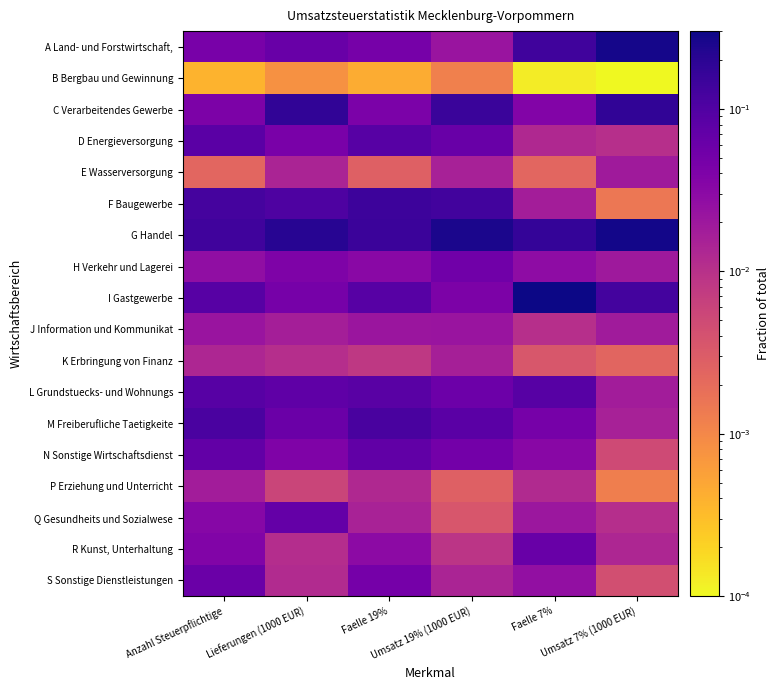

Reading right to left, transcribe all the data shown in this chart.

A Land- und Forstwirtschaft,: Umsatz 7% (1000 EUR)=0.3	Faelle 7%=0.1	Umsatz 19% (1000 EUR)=0.0	Faelle 19%=0.0	Lieferungen (1000 EUR)=0.1	Anzahl Steuerpflichtige=0.0
B Bergbau und Gewinnung: Umsatz 7% (1000 EUR)=0.0	Faelle 7%=0.0	Umsatz 19% (1000 EUR)=0.0	Faelle 19%=0.0	Lieferungen (1000 EUR)=0.0	Anzahl Steuerpflichtige=0.0
C Verarbeitendes Gewerbe: Umsatz 7% (1000 EUR)=0.2	Faelle 7%=0.0	Umsatz 19% (1000 EUR)=0.2	Faelle 19%=0.0	Lieferungen (1000 EUR)=0.2	Anzahl Steuerpflichtige=0.0
D Energieversorgung: Umsatz 7% (1000 EUR)=0.0	Faelle 7%=0.0	Umsatz 19% (1000 EUR)=0.1	Faelle 19%=0.1	Lieferungen (1000 EUR)=0.0	Anzahl Steuerpflichtige=0.1
E Wasserversorgung: Umsatz 7% (1000 EUR)=0.0	Faelle 7%=0.0	Umsatz 19% (1000 EUR)=0.0	Faelle 19%=0.0	Lieferungen (1000 EUR)=0.0	Anzahl Steuerpflichtige=0.0
F Baugewerbe: Umsatz 7% (1000 EUR)=0.0	Faelle 7%=0.0	Umsatz 19% (1000 EUR)=0.1	Faelle 19%=0.1	Lieferungen (1000 EUR)=0.1	Anzahl Steuerpflichtige=0.1
G Handel: Umsatz 7% (1000 EUR)=0.3	Faelle 7%=0.2	Umsatz 19% (1000 EUR)=0.3	Faelle 19%=0.1	Lieferungen (1000 EUR)=0.2	Anzahl Steuerpflichtige=0.1
H Verkehr und Lagerei: Umsatz 7% (1000 EUR)=0.0	Faelle 7%=0.0	Umsatz 19% (1000 EUR)=0.1	Faelle 19%=0.0	Lieferungen (1000 EUR)=0.0	Anzahl Steuerpflichtige=0.0
I Gastgewerbe: Umsatz 7% (1000 EUR)=0.1	Faelle 7%=0.3	Umsatz 19% (1000 EUR)=0.0	Faelle 19%=0.1	Lieferungen (1000 EUR)=0.0	Anzahl Steuerpflichtige=0.1
J Information und Kommunikat: Umsatz 7% (1000 EUR)=0.0	Faelle 7%=0.0	Umsatz 19% (1000 EUR)=0.0	Faelle 19%=0.0	Lieferungen (1000 EUR)=0.0	Anzahl Steuerpflichtige=0.0
K Erbringung von Finanz: Umsatz 7% (1000 EUR)=0.0	Faelle 7%=0.0	Umsatz 19% (1000 EUR)=0.0	Faelle 19%=0.0	Lieferungen (1000 EUR)=0.0	Anzahl Steuerpflichtige=0.0
L Grundstuecks- und Wohnungs: Umsatz 7% (1000 EUR)=0.0	Faelle 7%=0.1	Umsatz 19% (1000 EUR)=0.1	Faelle 19%=0.1	Lieferungen (1000 EUR)=0.1	Anzahl Steuerpflichtige=0.1
M Freiberufliche Taetigkeite: Umsatz 7% (1000 EUR)=0.0	Faelle 7%=0.0	Umsatz 19% (1000 EUR)=0.1	Faelle 19%=0.1	Lieferungen (1000 EUR)=0.1	Anzahl Steuerpflichtige=0.1
N Sonstige Wirtschaftsdienst: Umsatz 7% (1000 EUR)=0.0	Faelle 7%=0.0	Umsatz 19% (1000 EUR)=0.1	Faelle 19%=0.1	Lieferungen (1000 EUR)=0.0	Anzahl Steuerpflichtige=0.1
P Erziehung und Unterricht: Umsatz 7% (1000 EUR)=0.0	Faelle 7%=0.0	Umsatz 19% (1000 EUR)=0.0	Faelle 19%=0.0	Lieferungen (1000 EUR)=0.0	Anzahl Steuerpflichtige=0.0
Q Gesundheits und Sozialwese: Umsatz 7% (1000 EUR)=0.0	Faelle 7%=0.0	Umsatz 19% (1000 EUR)=0.0	Faelle 19%=0.0	Lieferungen (1000 EUR)=0.1	Anzahl Steuerpflichtige=0.0
R Kunst, Unterhaltung: Umsatz 7% (1000 EUR)=0.0	Faelle 7%=0.1	Umsatz 19% (1000 EUR)=0.0	Faelle 19%=0.0	Lieferungen (1000 EUR)=0.0	Anzahl Steuerpflichtige=0.0
S Sonstige Dienstleistungen: Umsatz 7% (1000 EUR)=0.0	Faelle 7%=0.0	Umsatz 19% (1000 EUR)=0.0	Faelle 19%=0.0	Lieferungen (1000 EUR)=0.0	Anzahl Steuerpflichtige=0.1